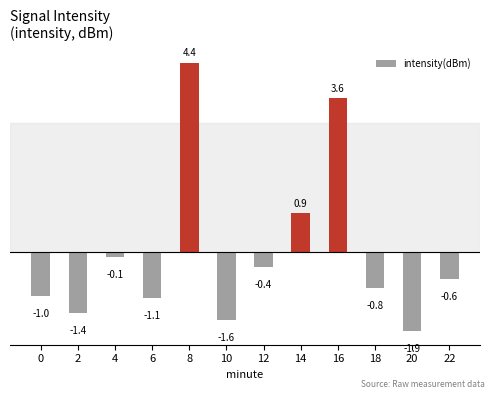

Reading left to right, extract all data points from this chart.

0=-1.0	2=-1.4	4=-0.1	6=-1.1	8=4.4	10=-1.6	12=-0.4	14=0.9	16=3.6	18=-0.8	20=-1.9	22=-0.6